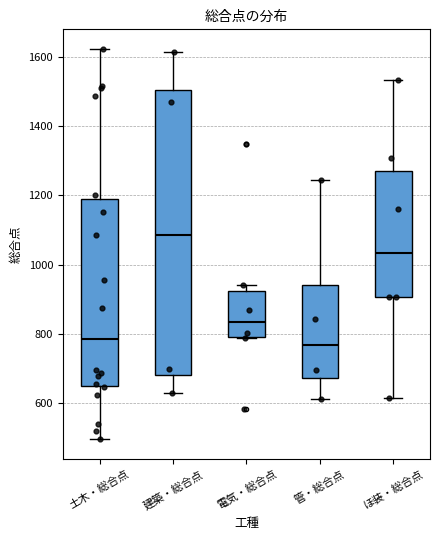

Where is the lower edge of the box for 土木・総合点 on the y-axis? The values are not printed on the chart, so give them approximately, as read against the axis.

640